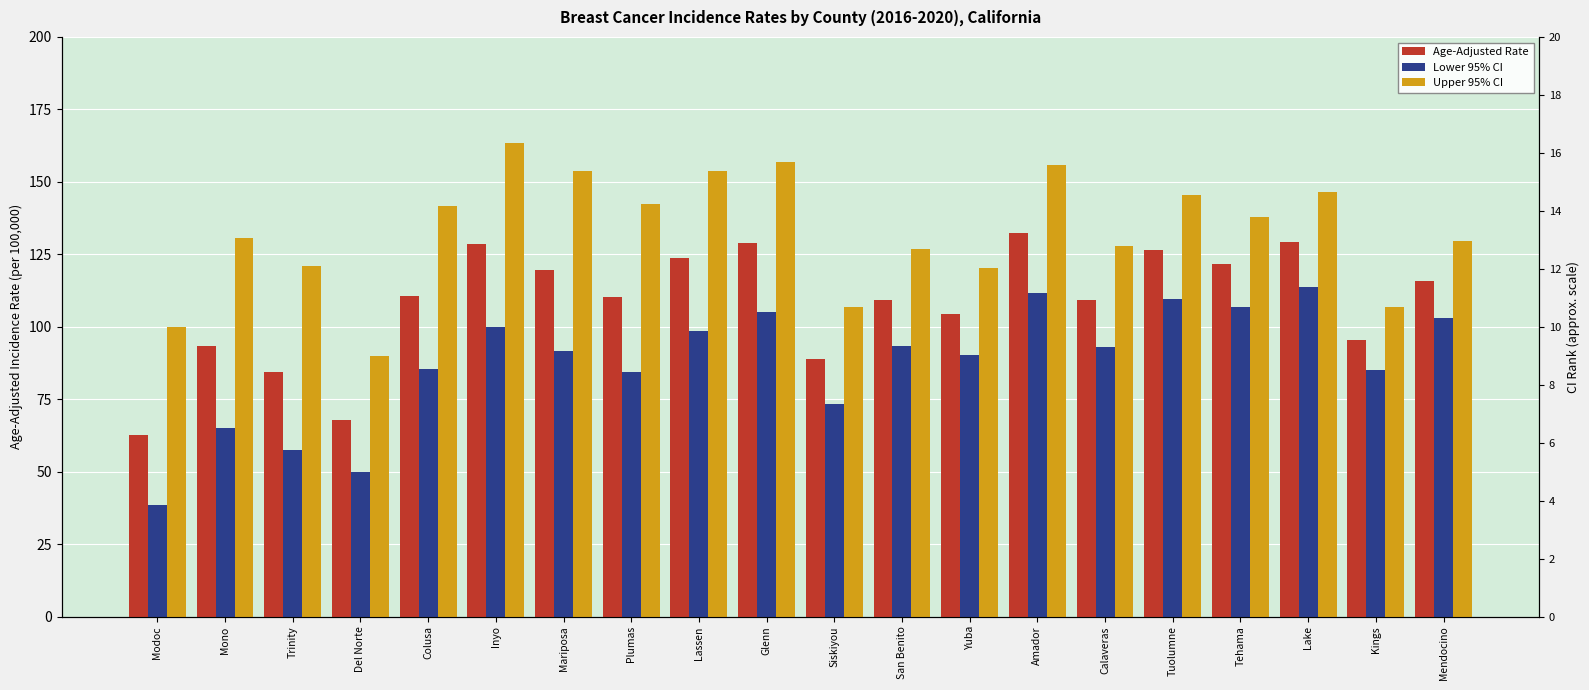

At which category is the sum across all series the highest?

Amador